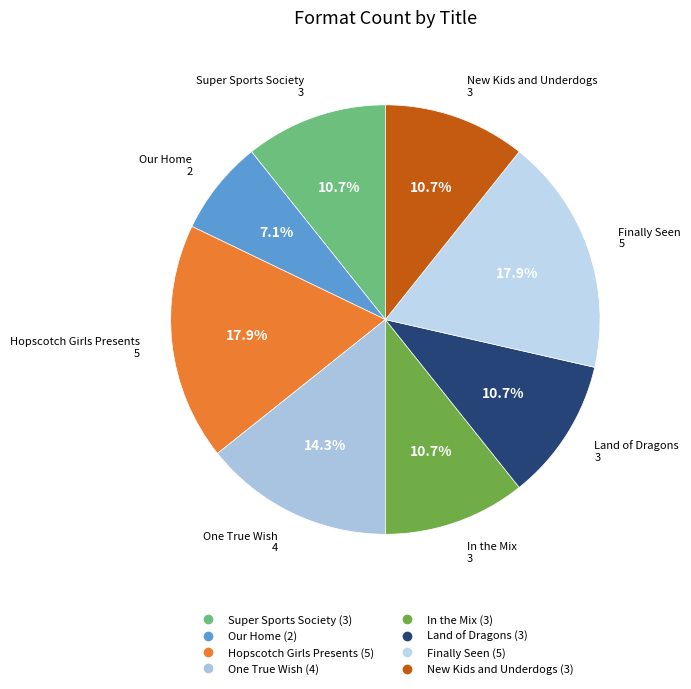

What portion of the pie excludes One True Wish?

85.7%